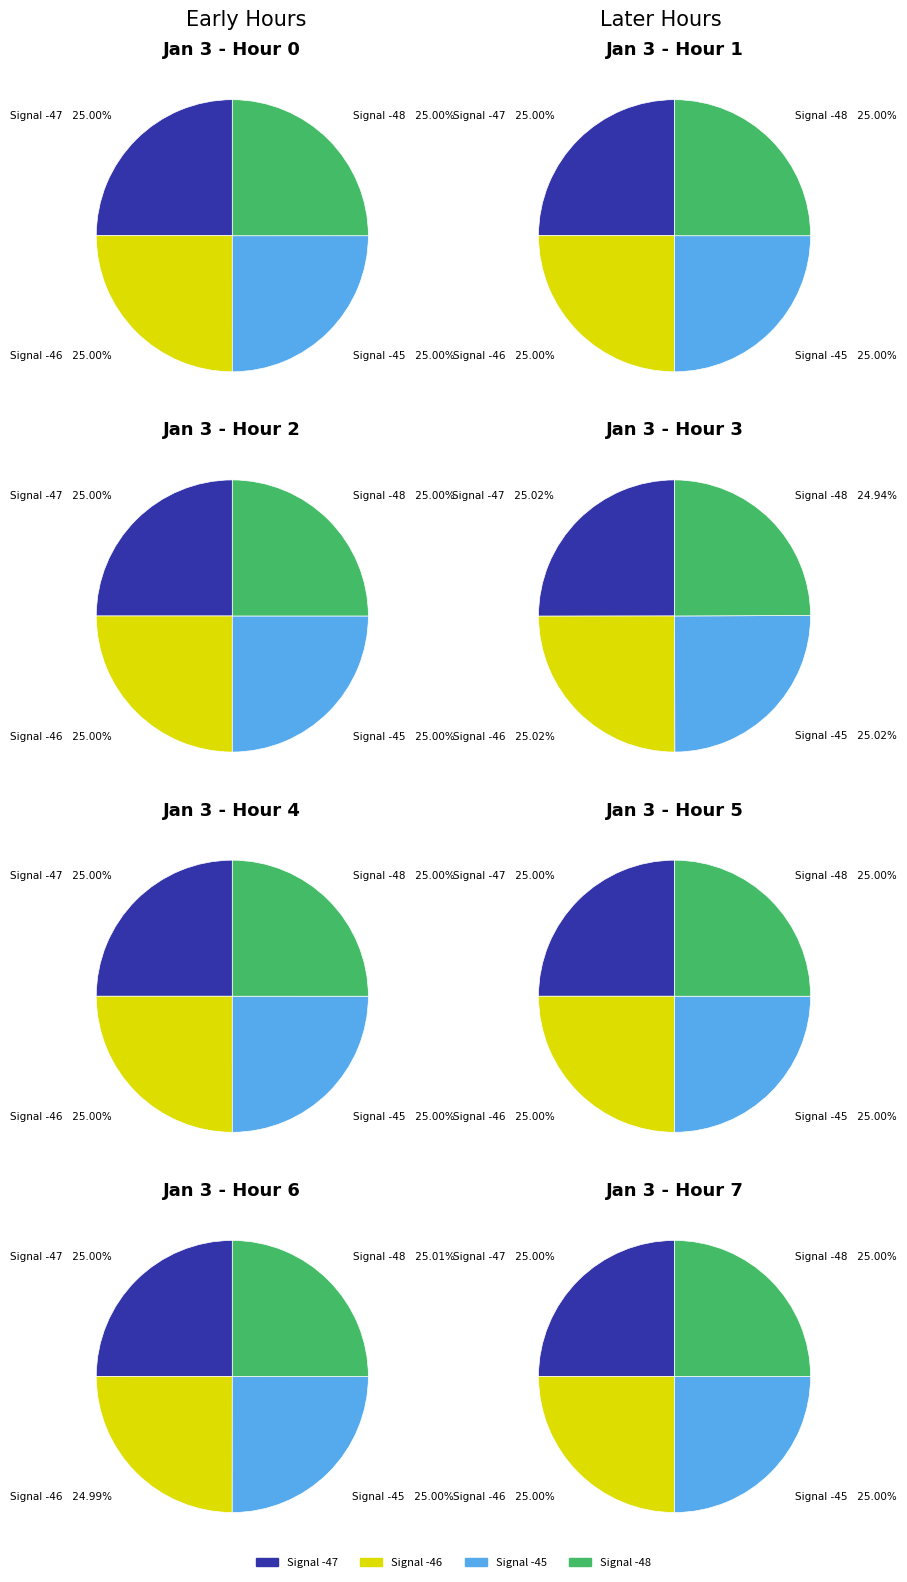

How many segments does this pie chart have?

4